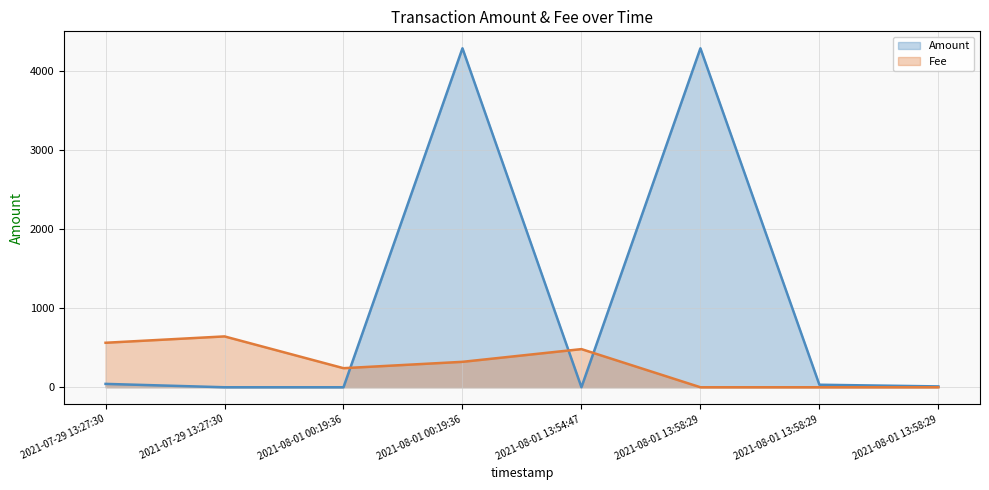

What is the total value across all series at 2021-08-01 13:58:29?

4292.5